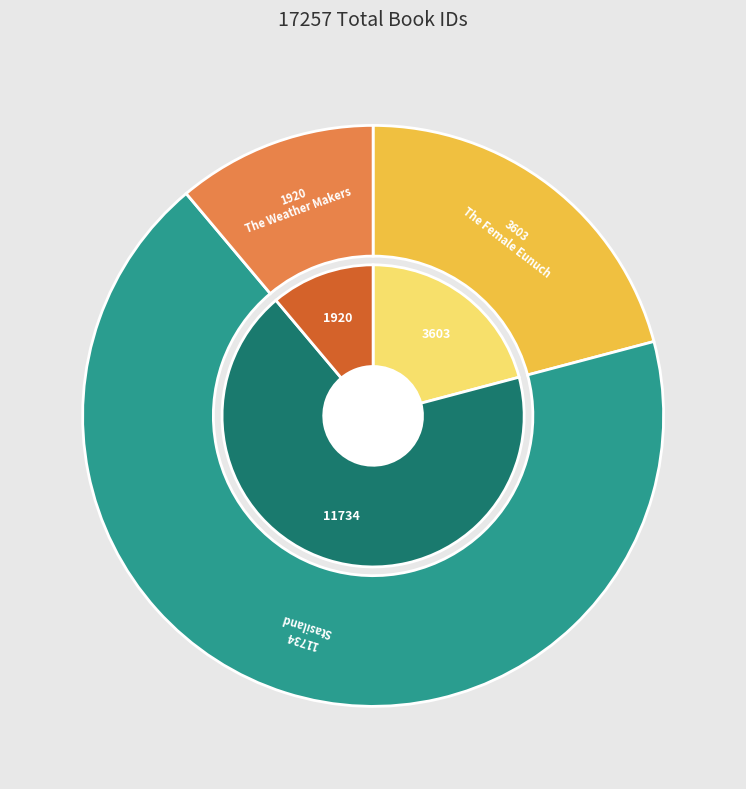

How much of the chart is everything except The Female Eunuch?

79.1%